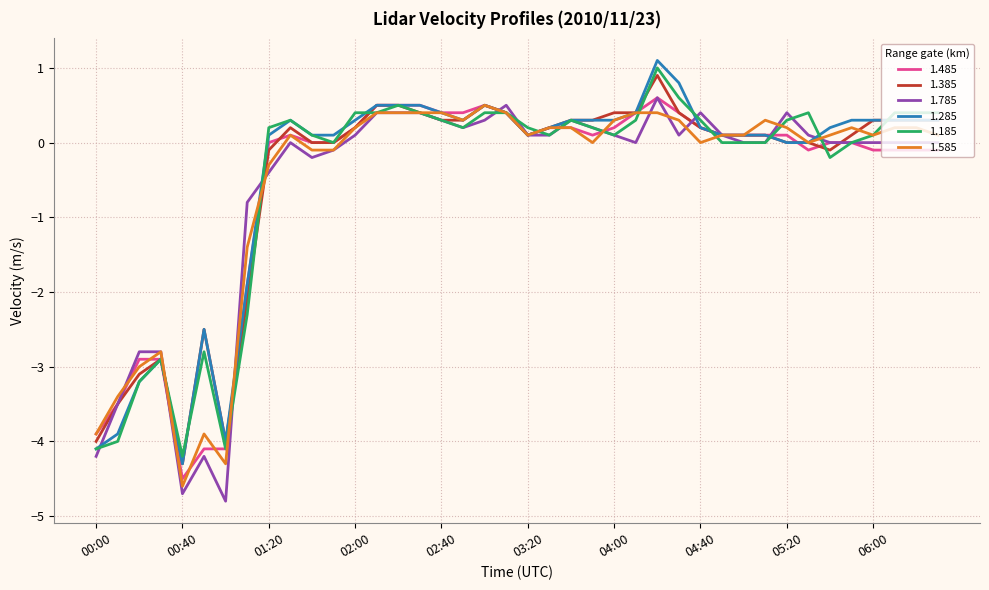

At how many categories does at least one series exceed -1?

33